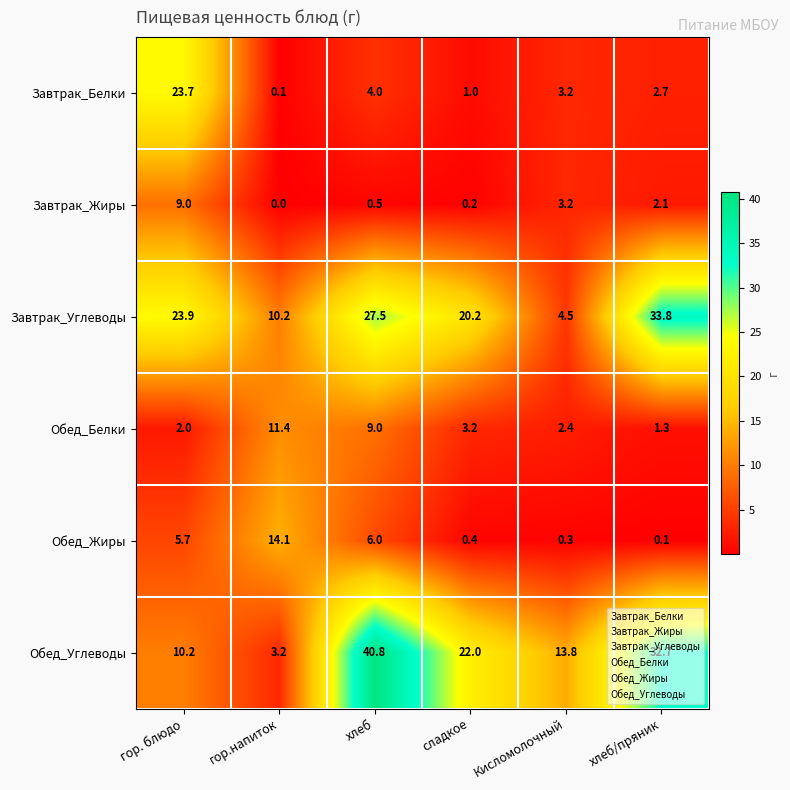

Read the Завтрак_Жиры value at хлеб/пряник.

2.1